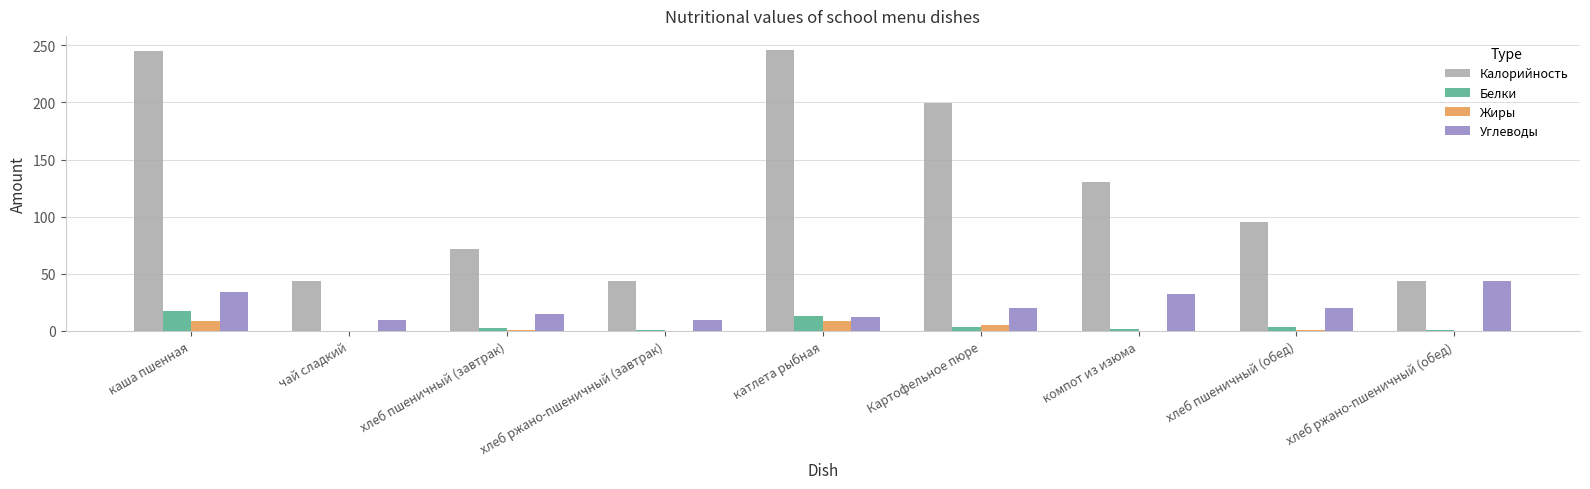

What are all the series names shown in the legend?

Калорийность, Белки, Жиры, Углеводы